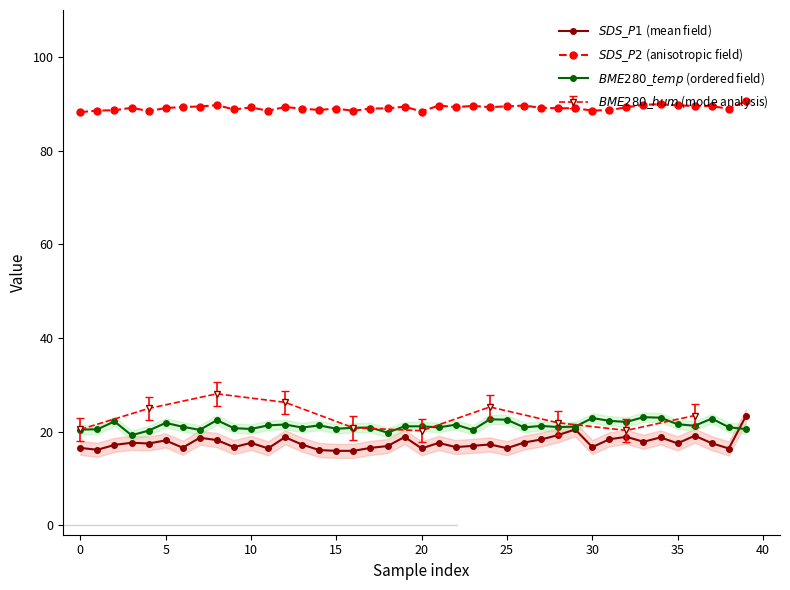

Is it true that $SDS\_P1$ (mean field) equals 30.8 at 30?

False